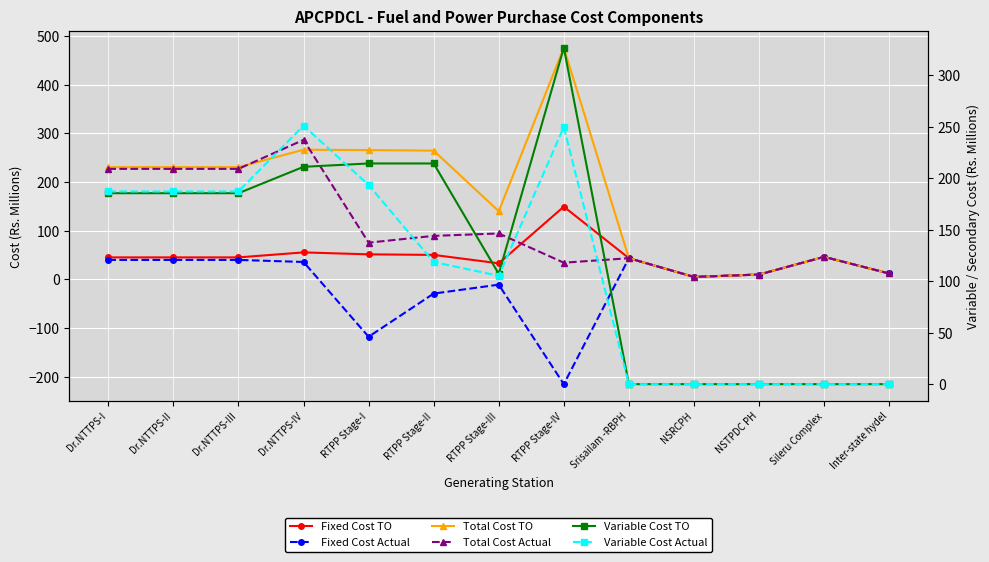

What is the smallest value displayed?

-215.4